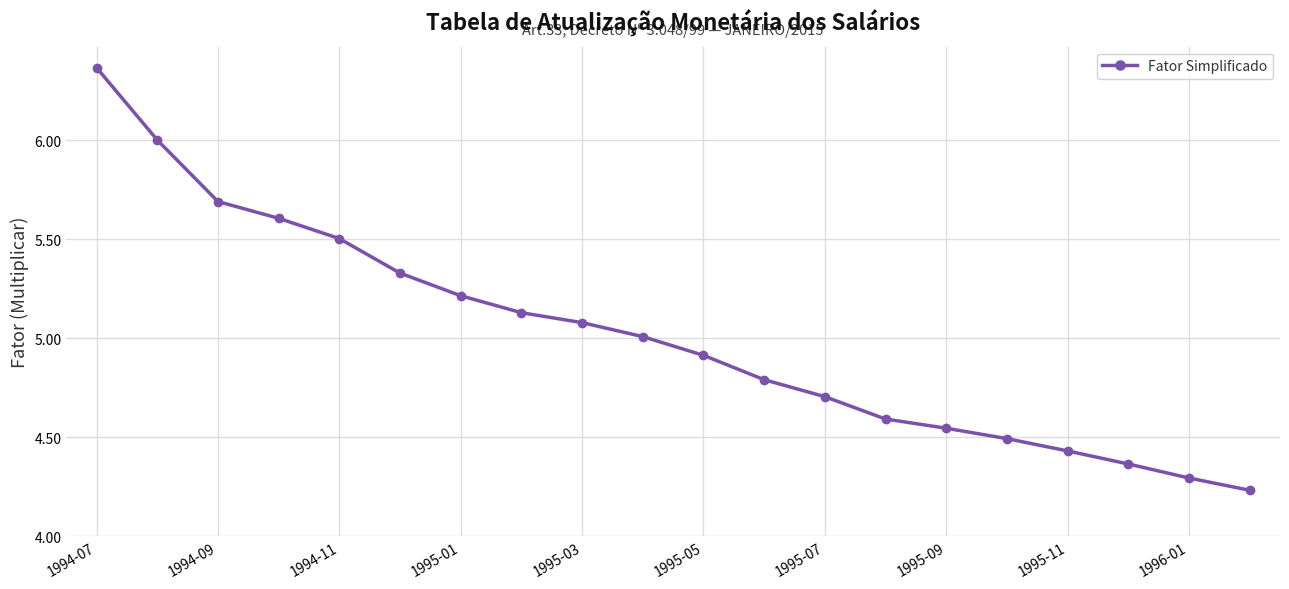

Does the chart have visible grid lines?

Yes